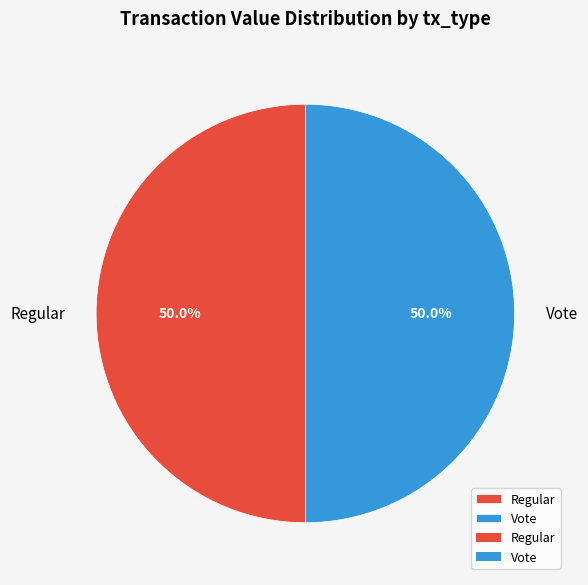

How many slices are in this pie chart?

2